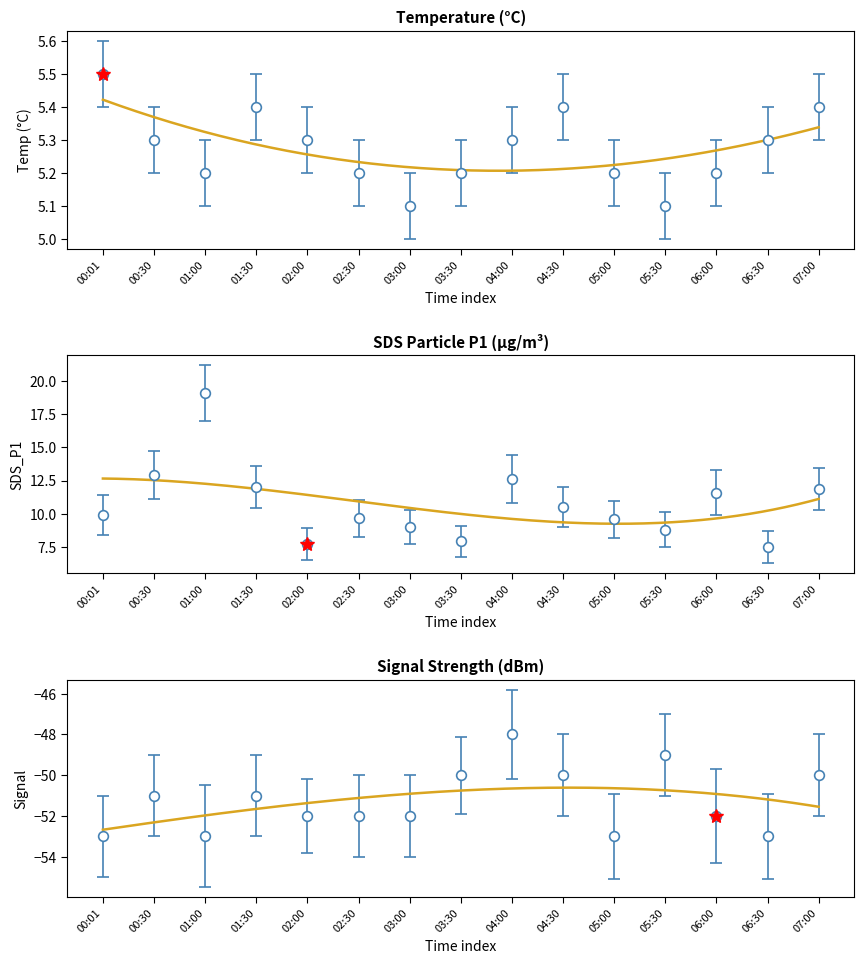

Where does the Signal series first go above -52?

00:30